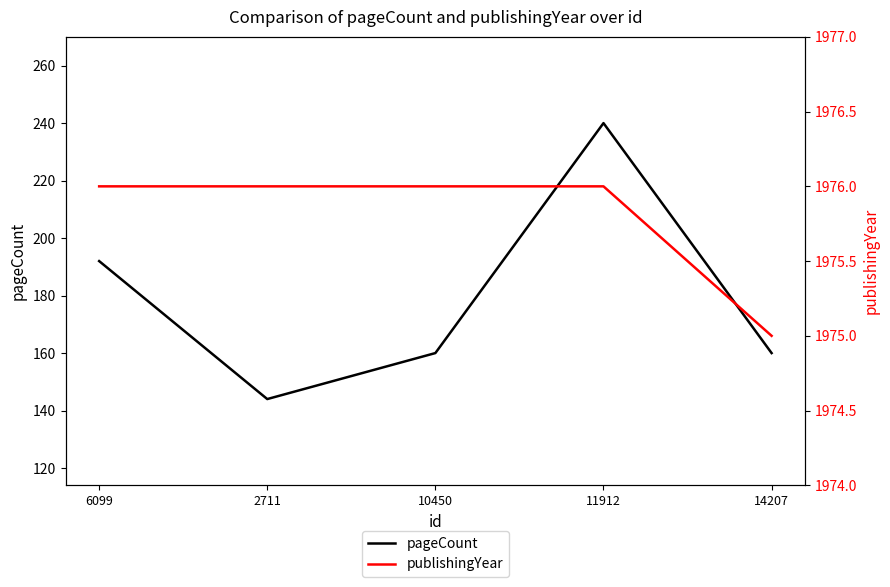

What is the smallest value displayed?

144